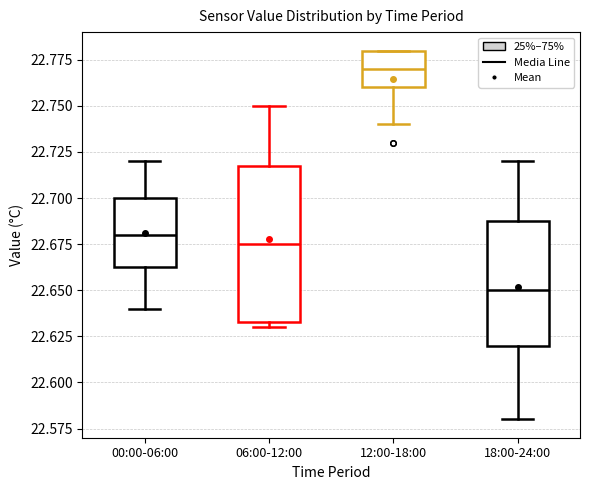

Comparing the boxes themselves (not the whiskers), which one is the tallest?

06:00-12:00